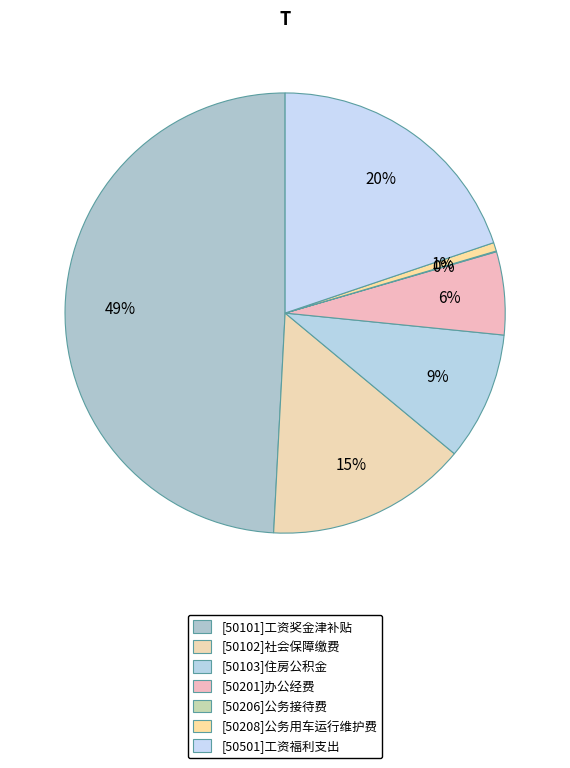

What is the change in value from [50206]公务接待费 to [50208]公务用车运行维护费?

+4.6